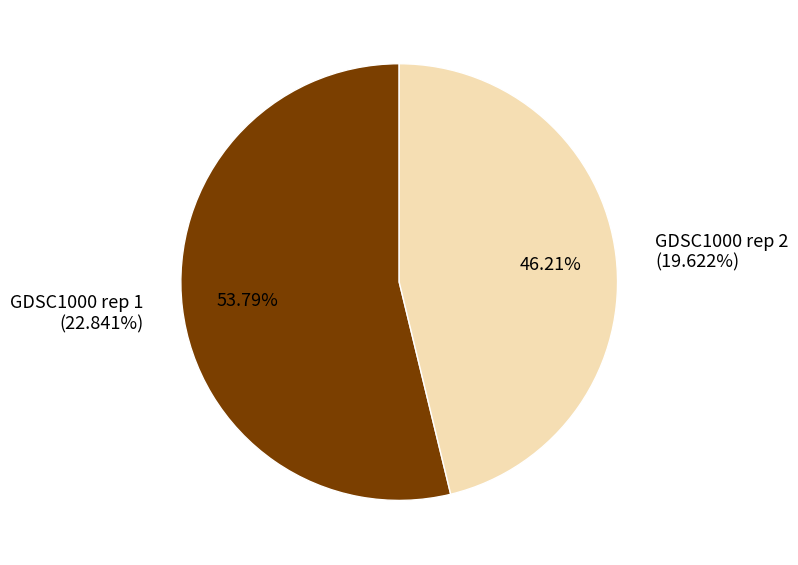

Is there any slice that represents more than half of the pie?

Yes